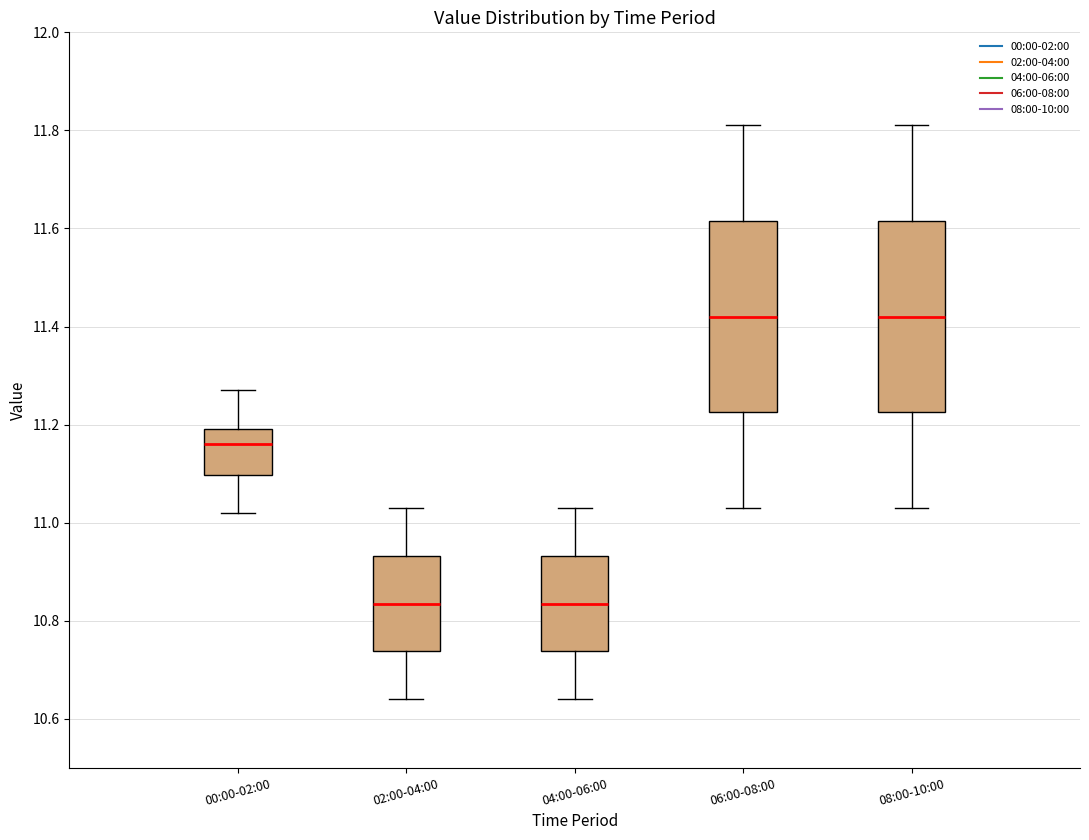

Where does the lower whisker of the box for 04:00-06:00 end on the y-axis? The values are not printed on the chart, so give them approximately, as read against the axis.

10.64